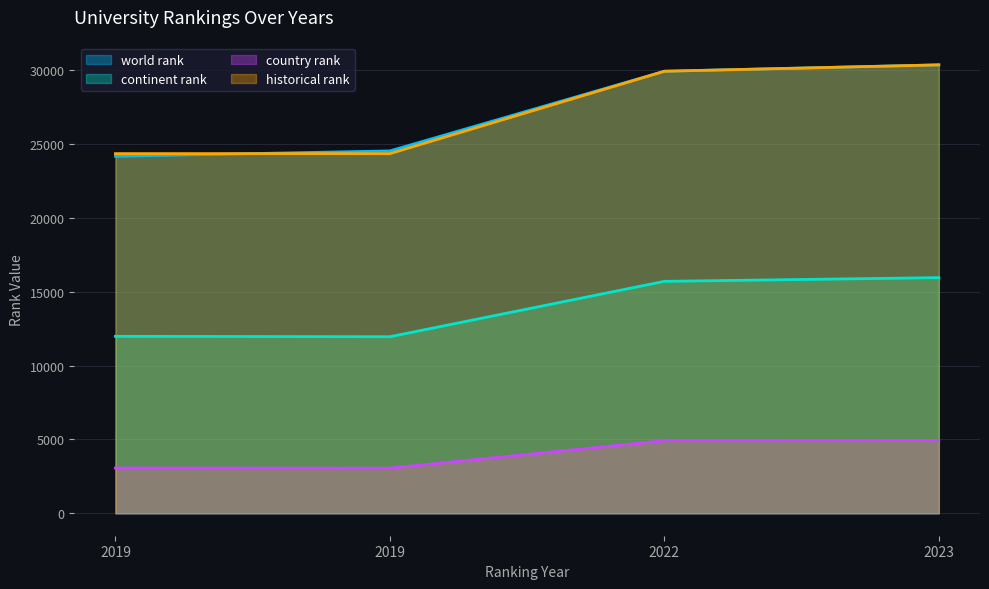

Reading left to right, extract all data points from this chart.

world rank: 24168.0	24533.0	29926.0	30358.0
continent rank: 11981.0	11954.0	15703.0	15955.0
country rank: 3067.0	3054.0	4912.0	4922.0
historical rank: 24350.5	24350.5	29926.0	30358.0